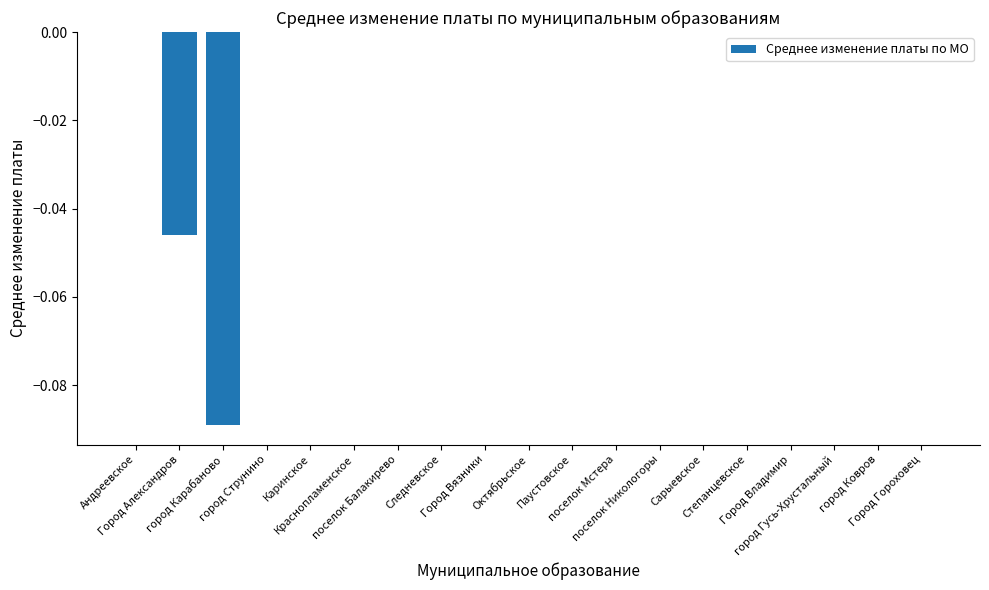

At which label is the value closest to 0?

Андреевское